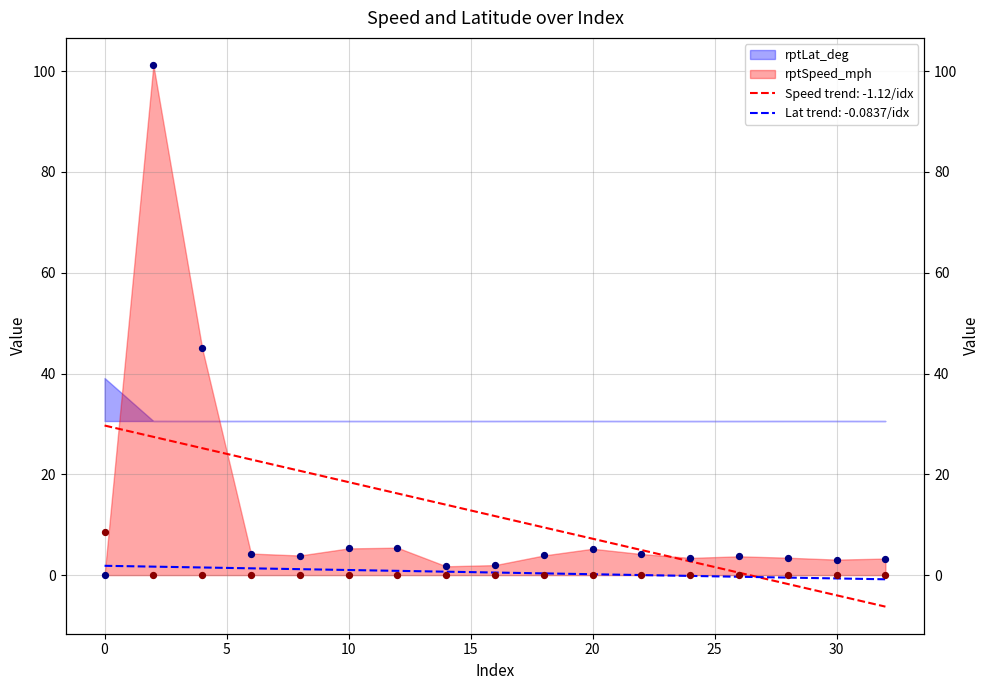

What are all the series names shown in the legend?

rptSpeed_mph, rptLat_deg